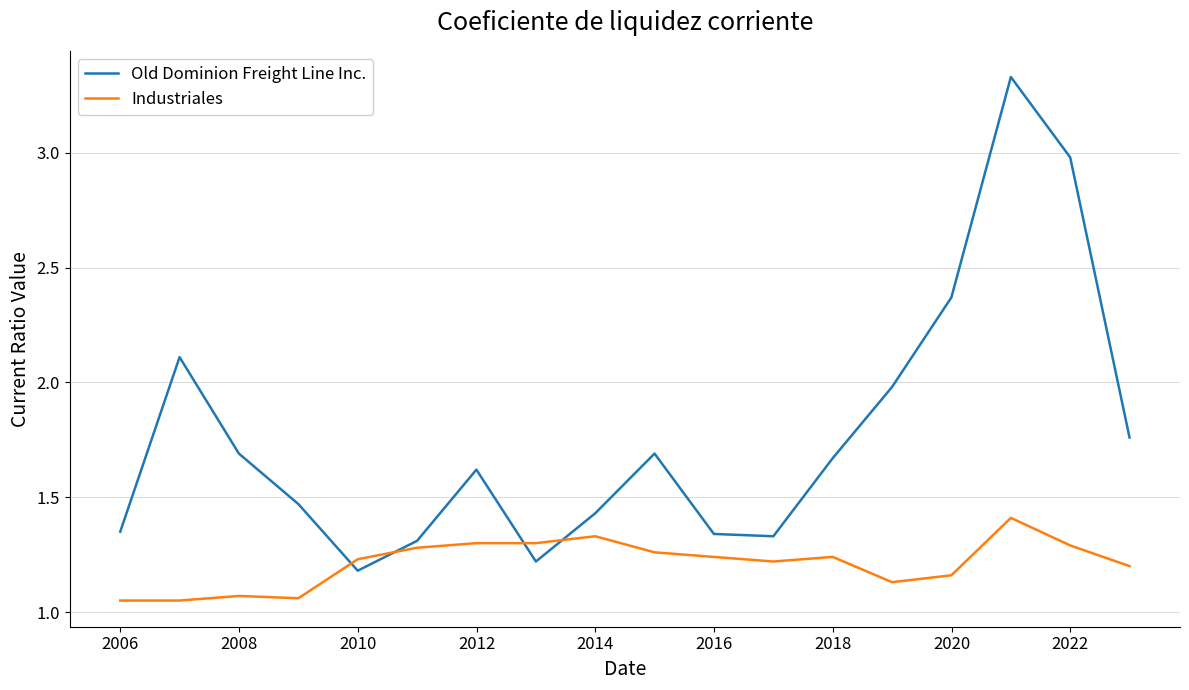

At how many categories does at least one series exceed 2?

4